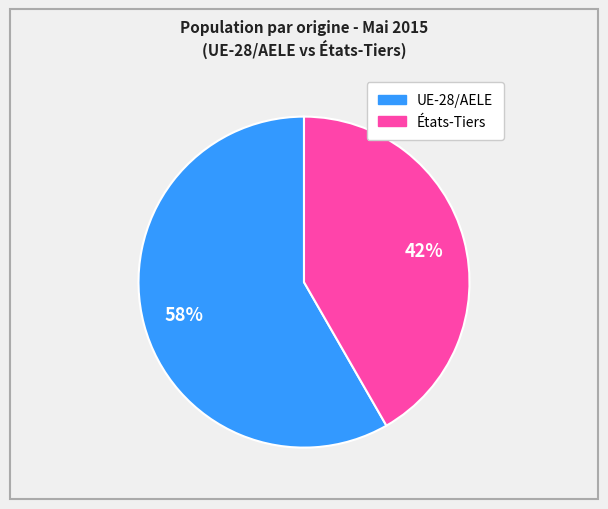

Is there a majority slice in this chart?

Yes